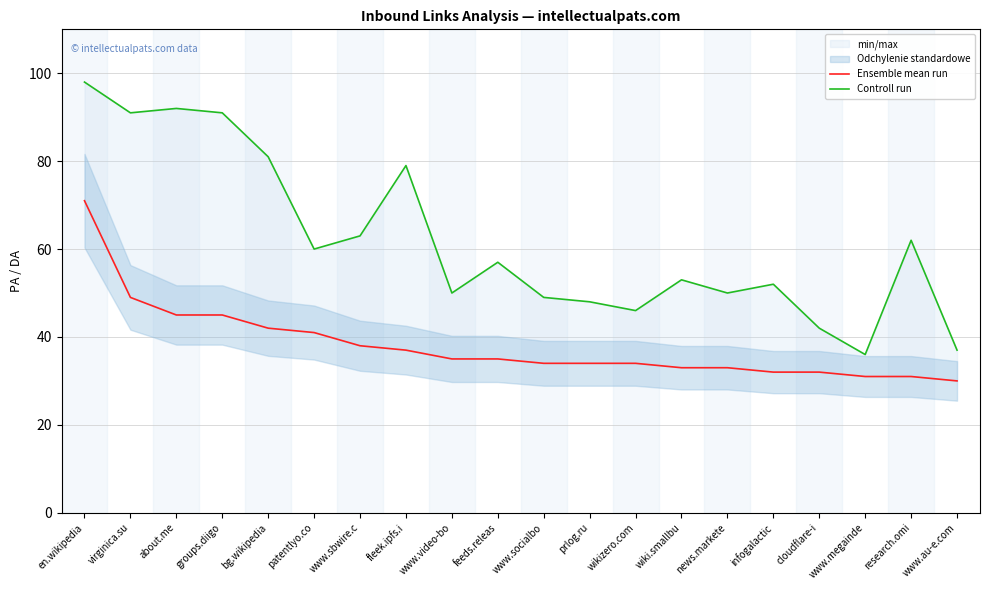

What is the difference between the Controll run values at about.me and www.sbwire.c?

29